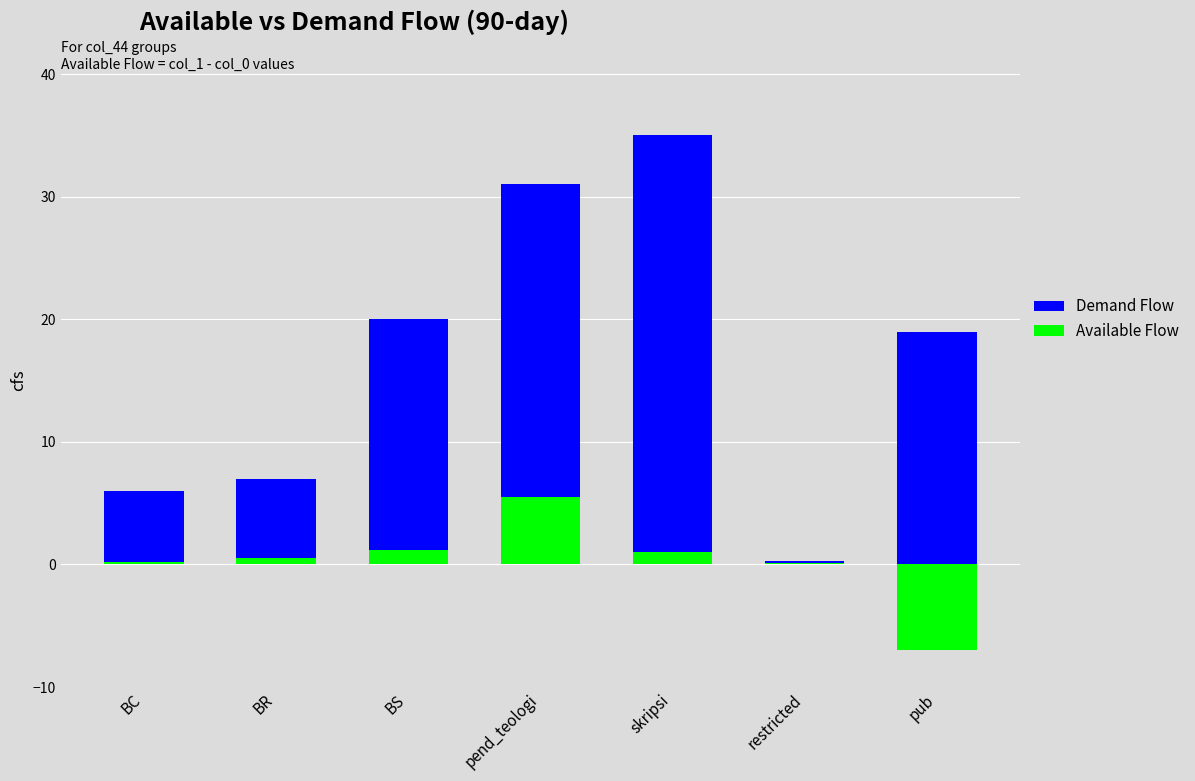

At how many categories does at least one series exceed 15?

4